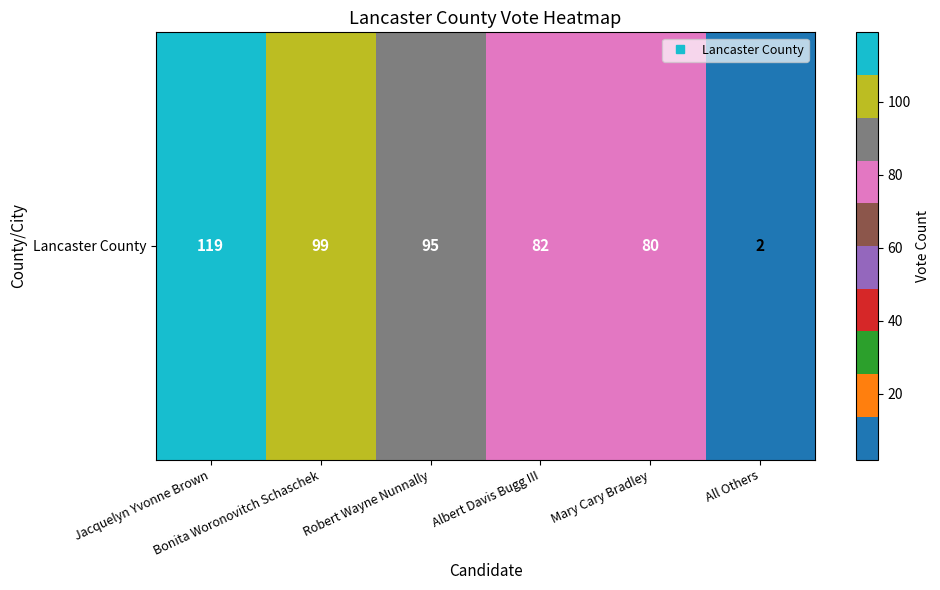

What is the ratio of the value at Albert Davis Bugg III to the value at Robert Wayne Nunnally?

0.9